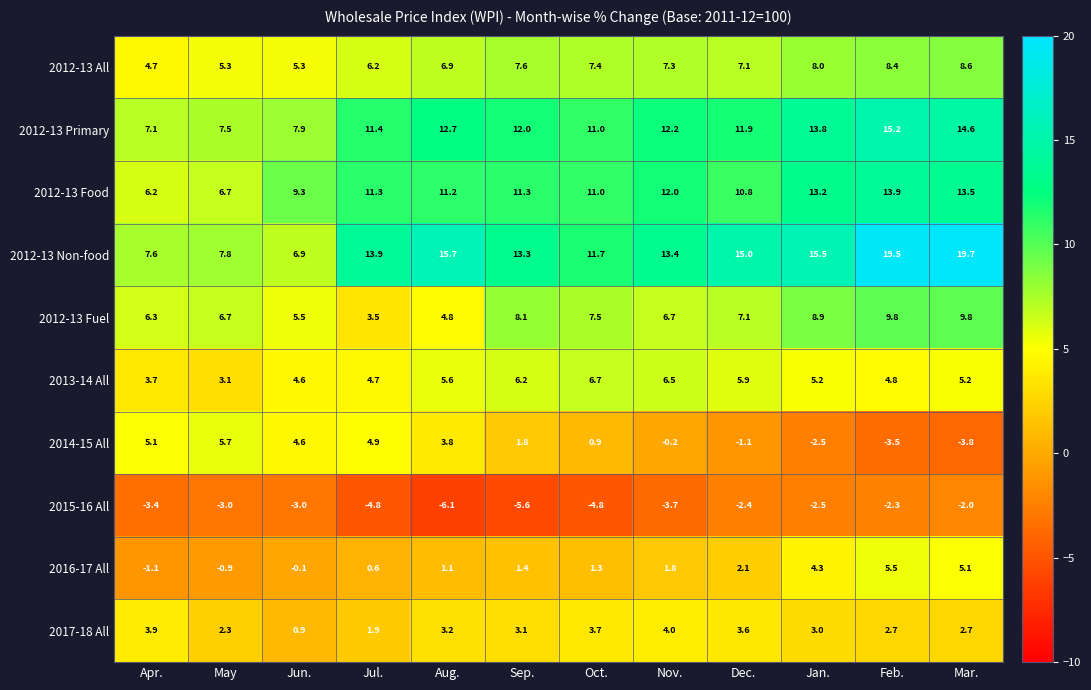

What is the spread (max minus min) of values at Jul.?

18.7